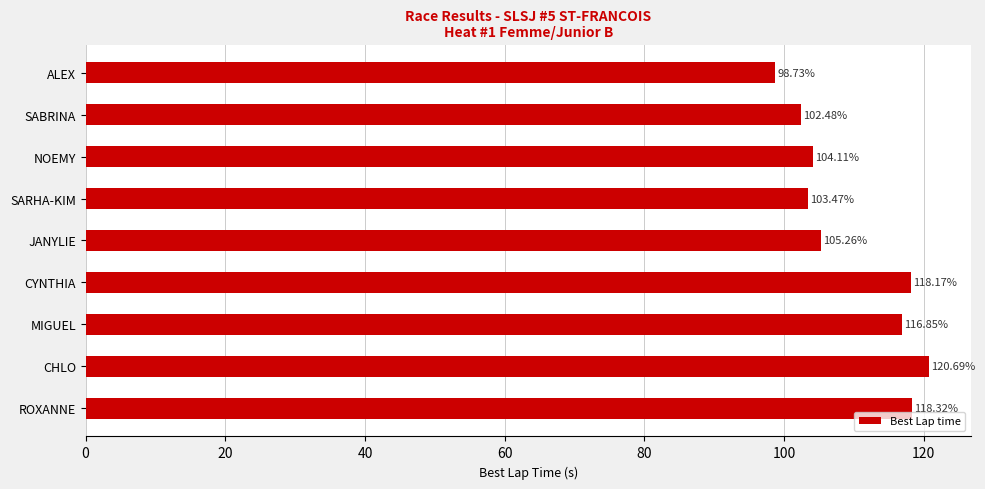

What is the difference between the second highest and minimum values?

19.6